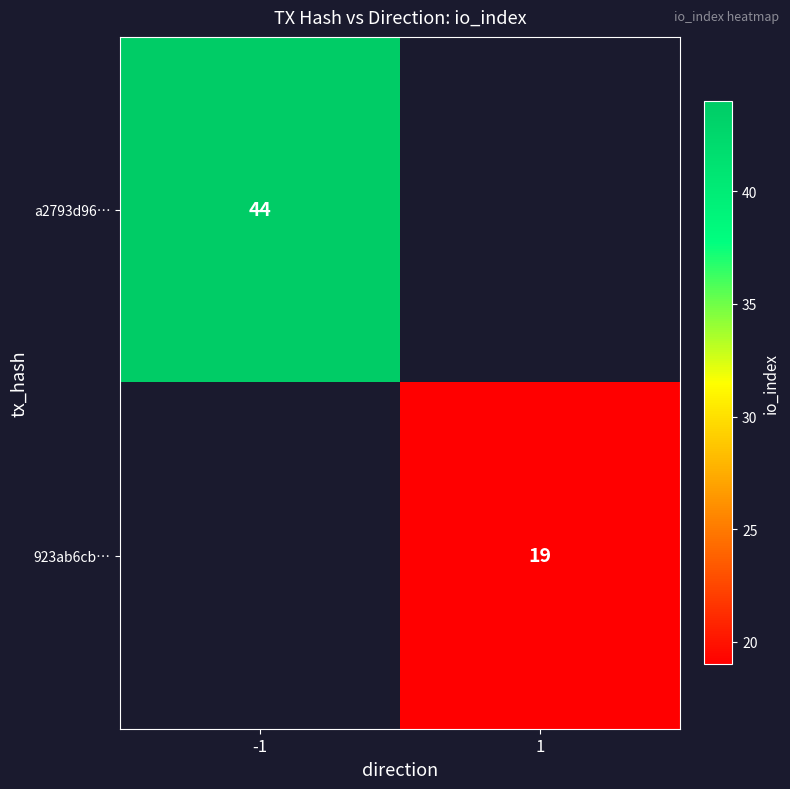

True or false: 923ab6cb… has a value of 19 at 1.

True